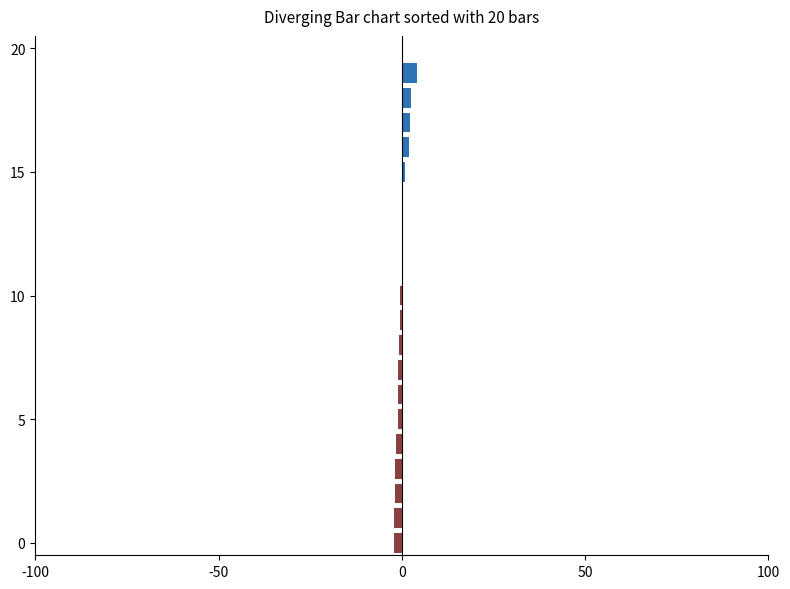

What is the sum of all values?

-1.0